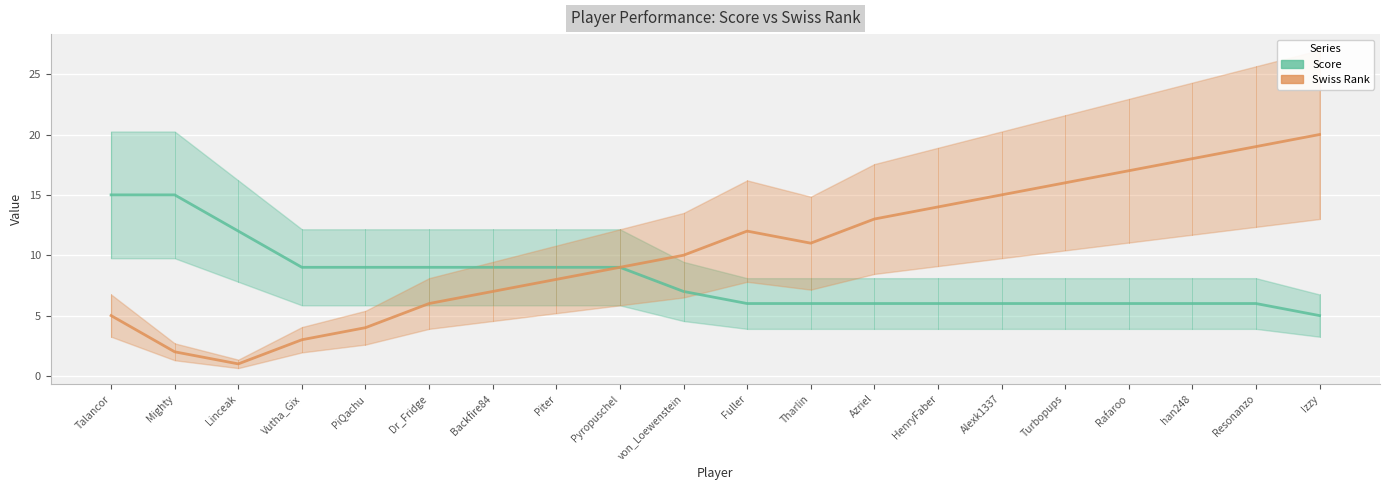

True or false: Score and Swiss Rank cross at least once.

False